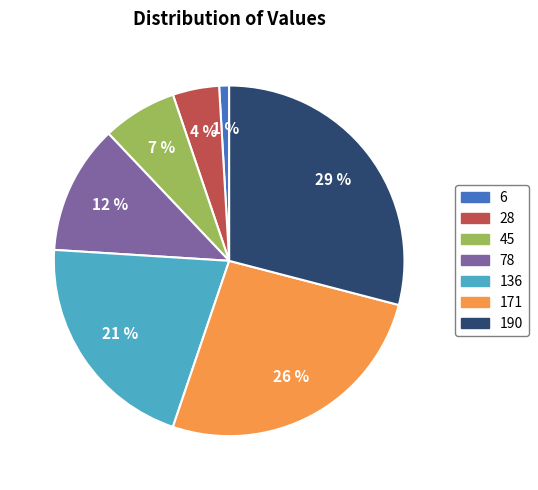

What percentage is the 136 slice, to the nearest percent?

21%